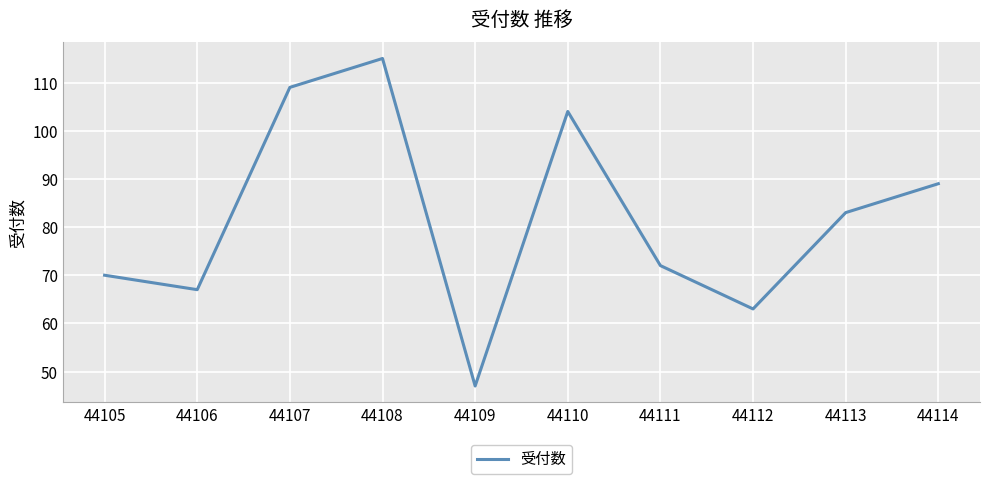

At which category does the chart reach its minimum across all series?

44109